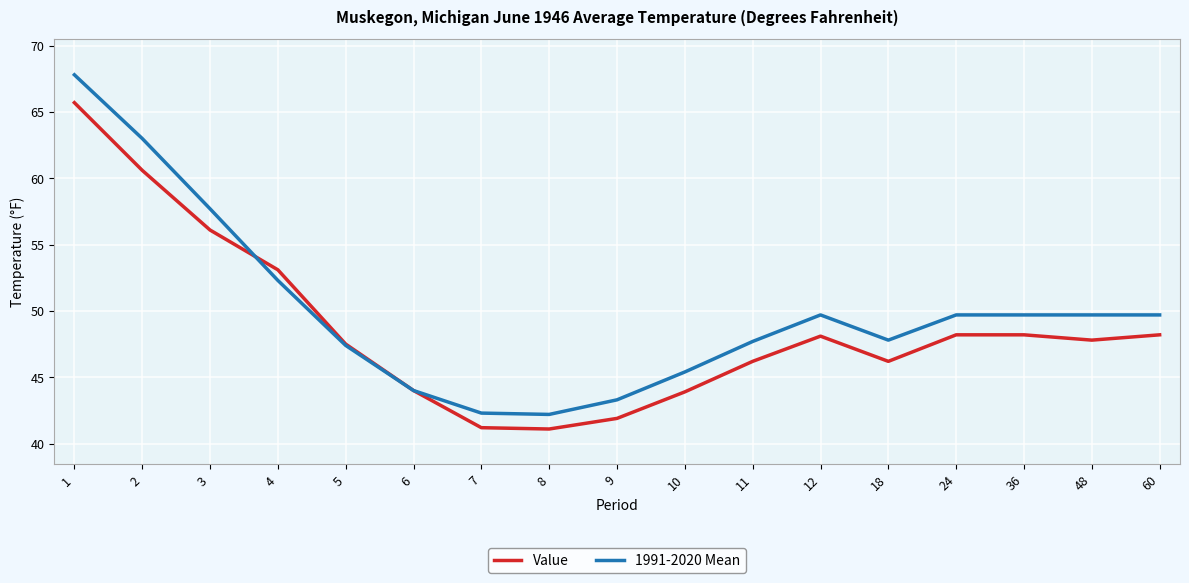

Is the value of 1991-2020 Mean at 5 greater than the value of Value at 10?

Yes